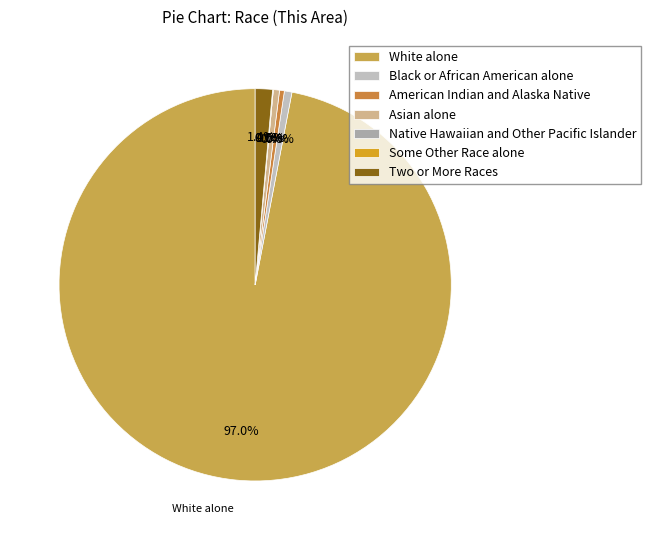

Rank the categories by value from highest to lowest.

White alone, Two or More Races, Black or African American alone, Asian alone, American Indian and Alaska Native, Some Other Race alone, Native Hawaiian and Other Pacific Islander